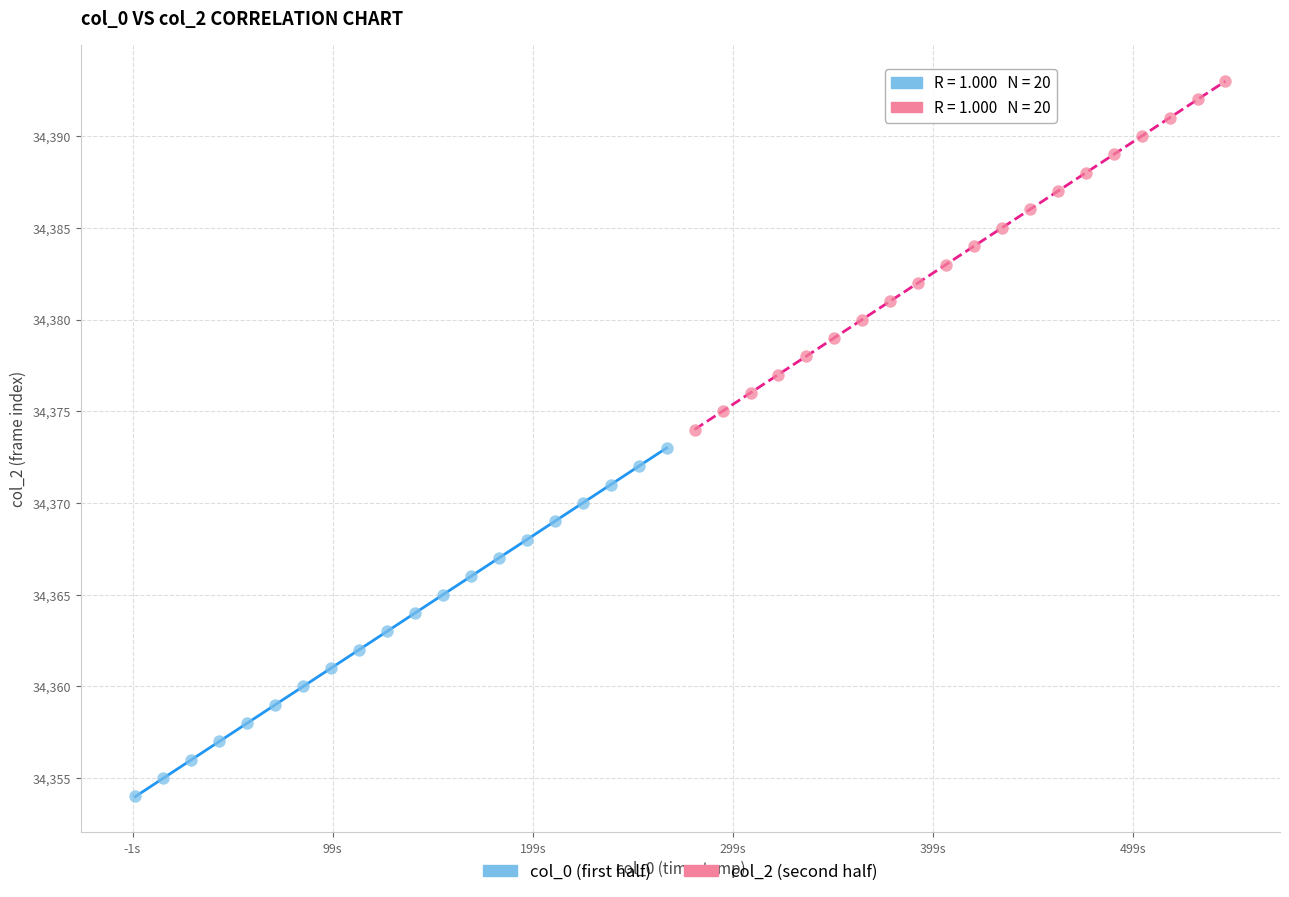

Which series reaches the minimum Y coordinate?

col_0 (first half)